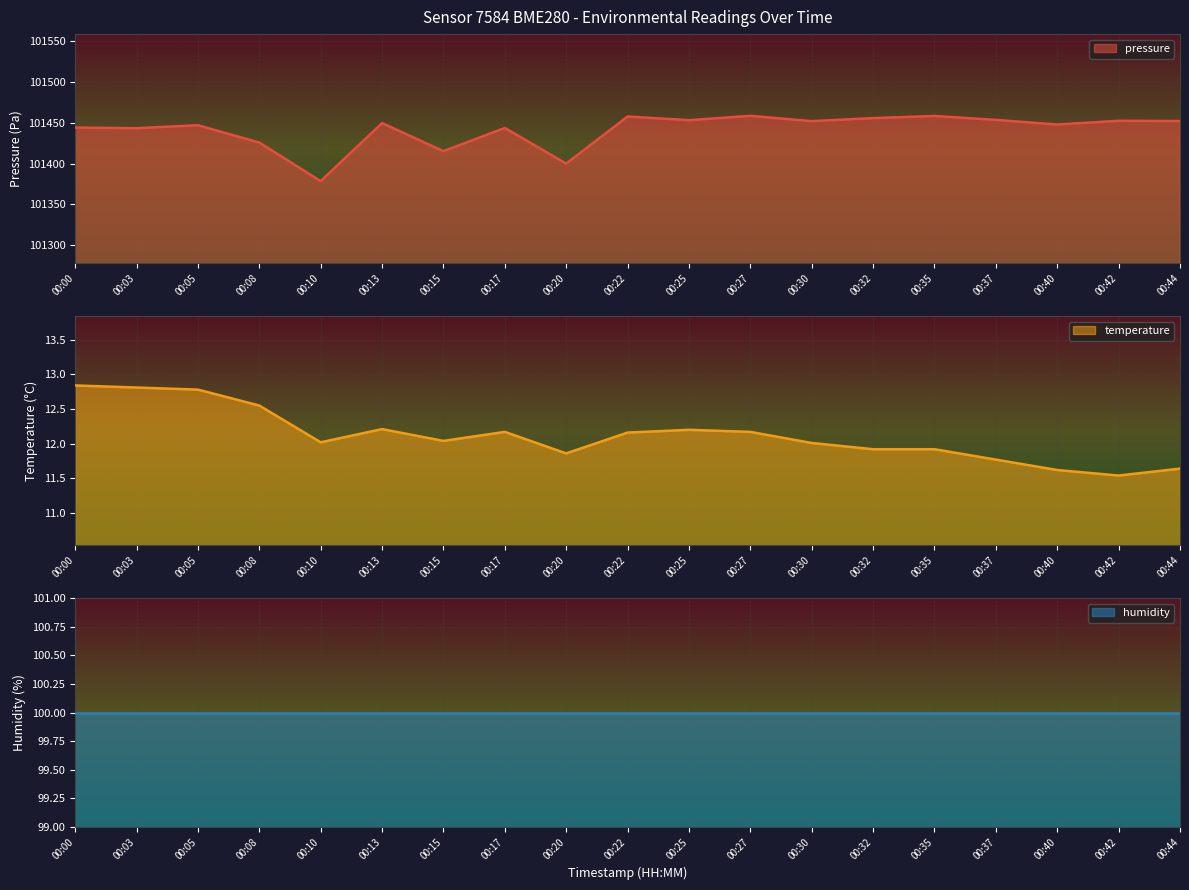

What is the minimum value for temperature?

11.5